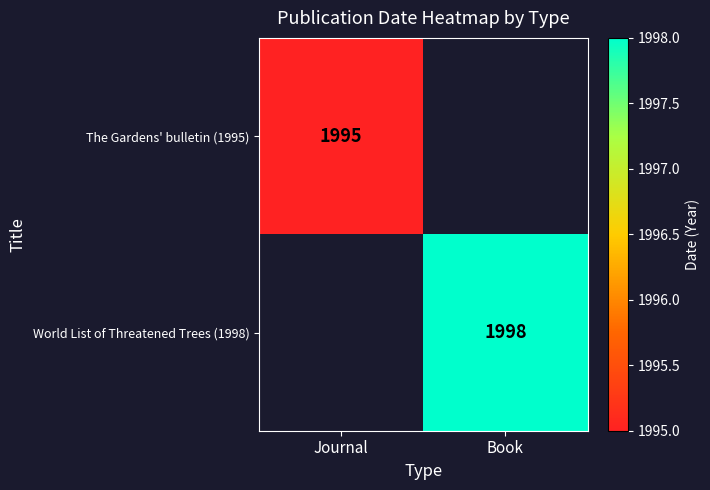

What is the maximum value shown in the chart?

1998.0